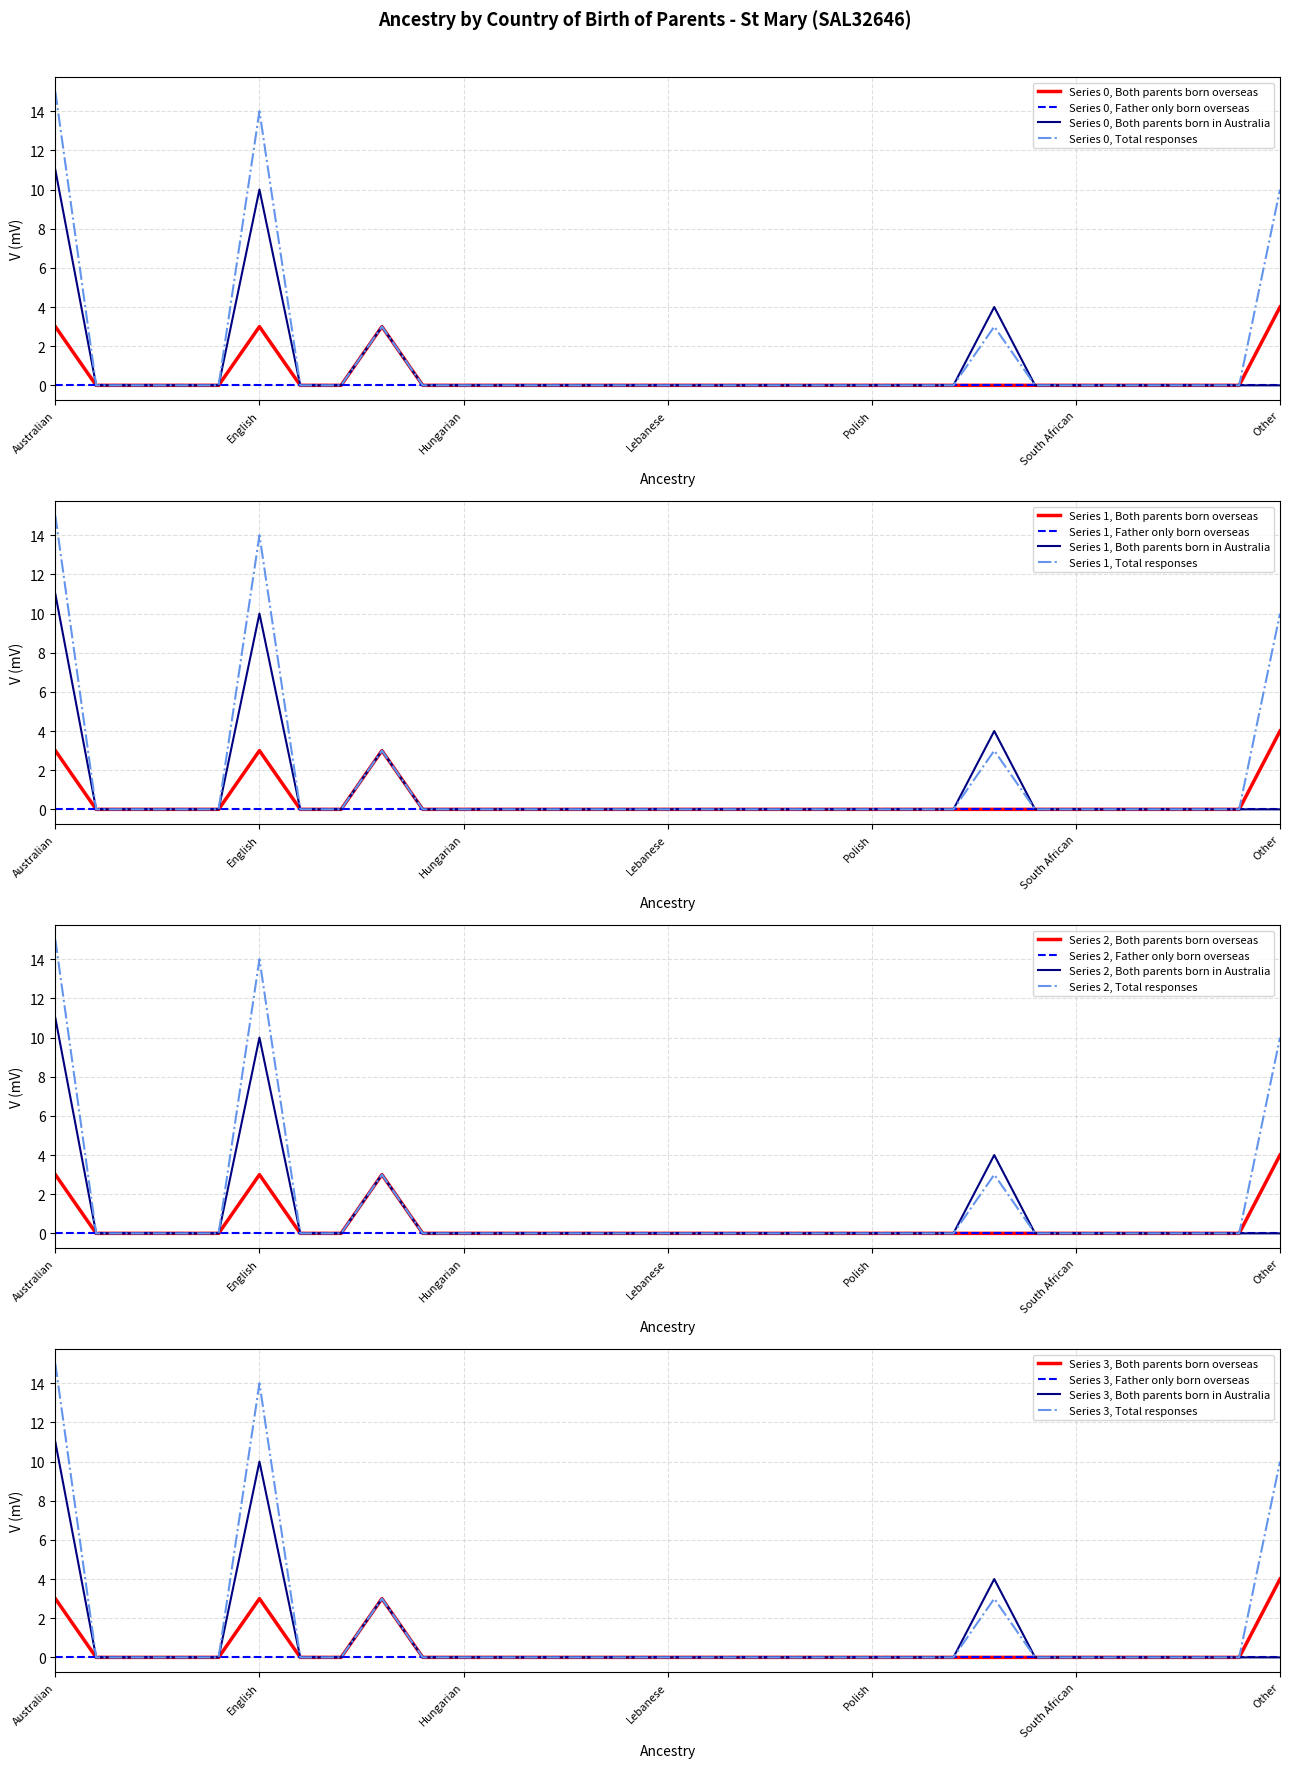

What is the label of the 21st point from the right?

Hungarian